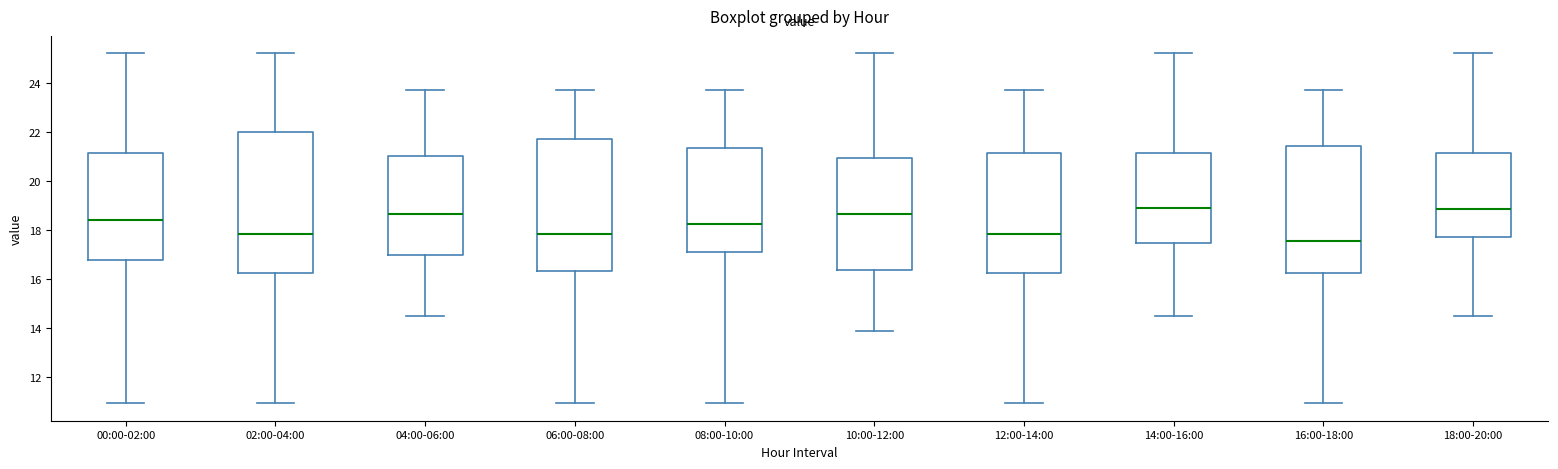

Where is the lower edge of the box for 00:00-02:00 on the y-axis? The values are not printed on the chart, so give them approximately, as read against the axis.

16.8